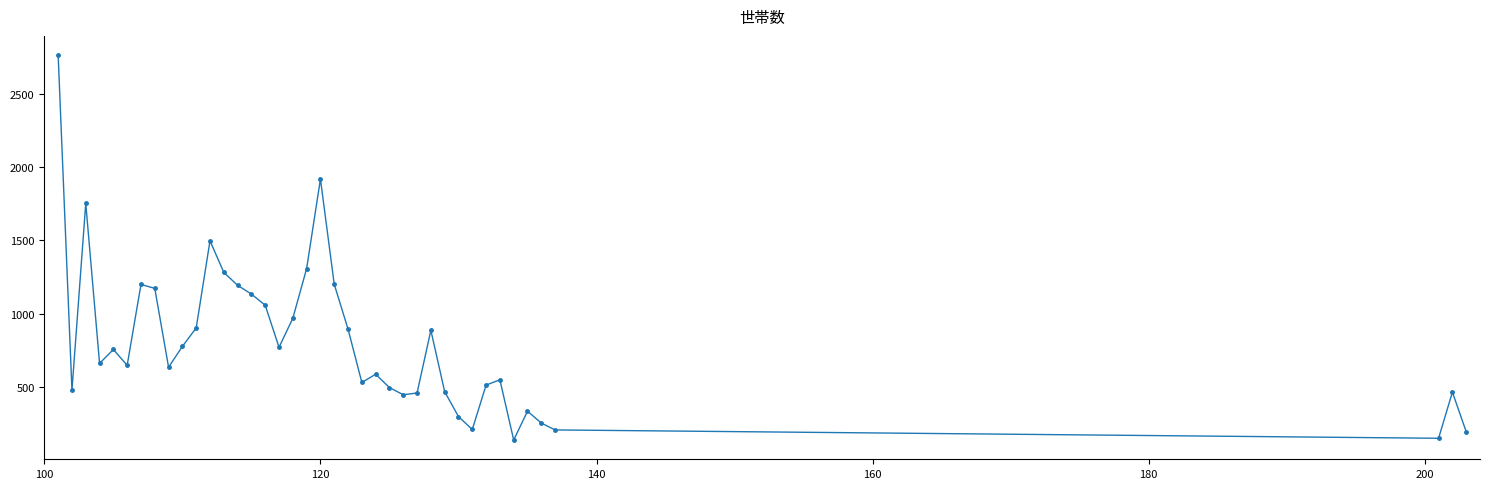

What is the sum of all values?

32168